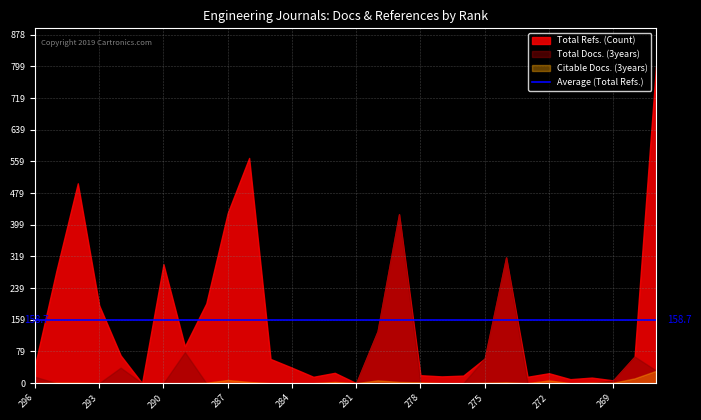

List the series in order of their peak value, highest first.

Total Refs. (Count), Total Docs. (3years), Citable Docs. (3years)